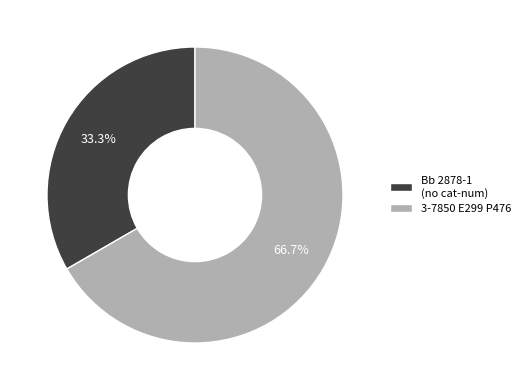

What is the majority slice?

3-7850 E299 P476